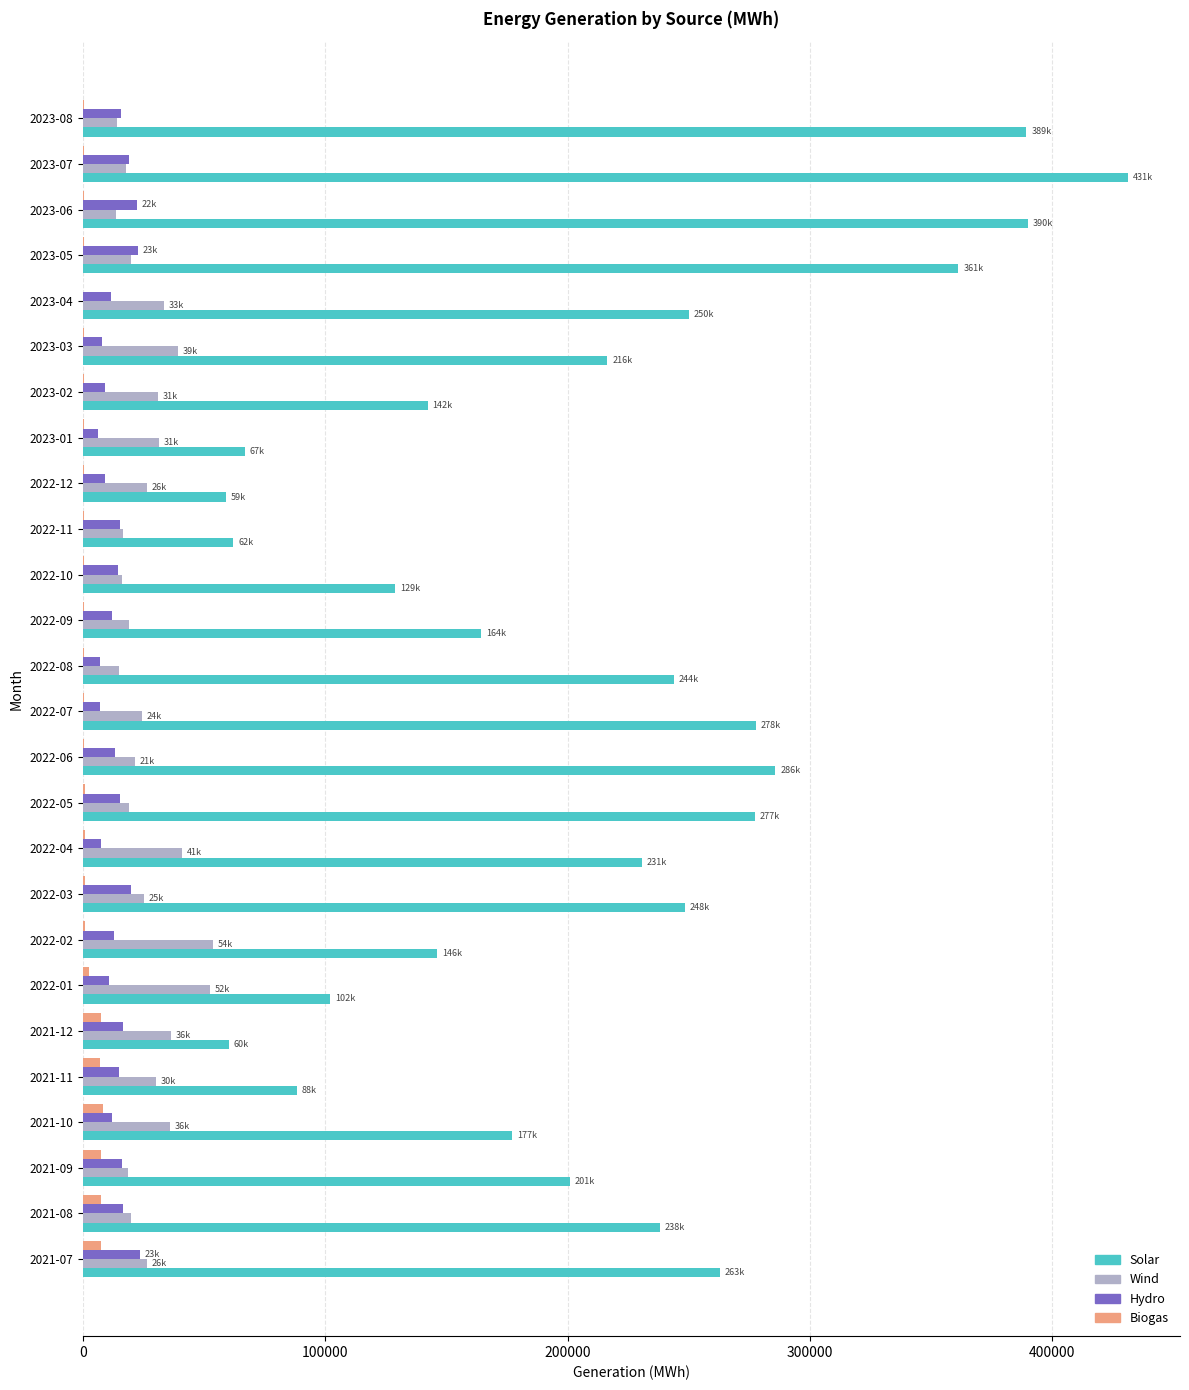

What are all the series names shown in the legend?

Solar, Wind, Hydro, Biogas